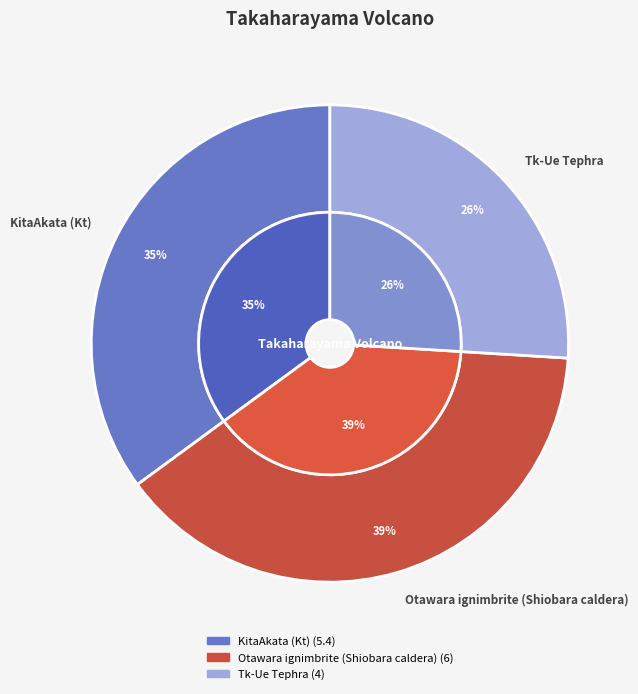

Is there any slice that represents more than half of the pie?

No